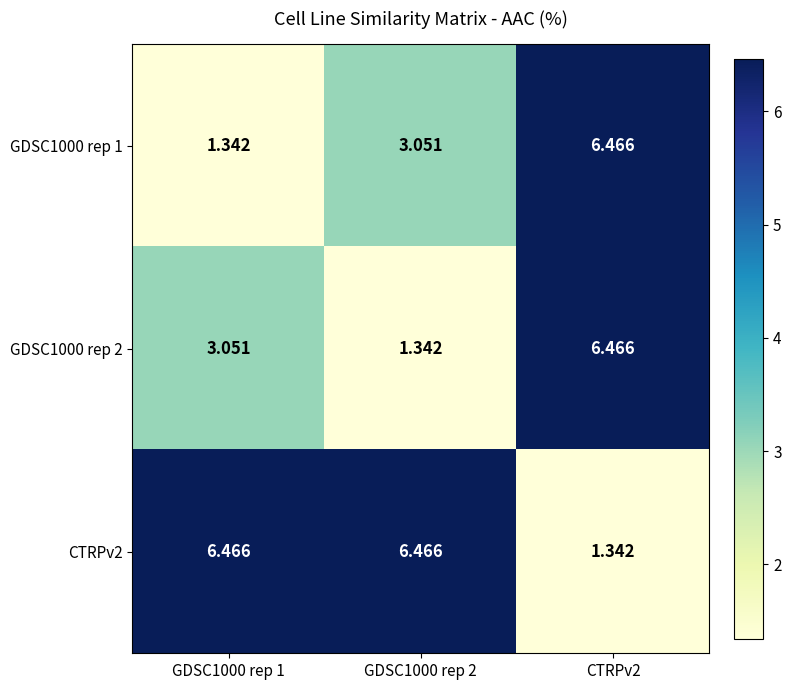

Is the value of CTRPv2 at GDSC1000 rep 2 greater than the value of GDSC1000 rep 1 at GDSC1000 rep 1?

Yes